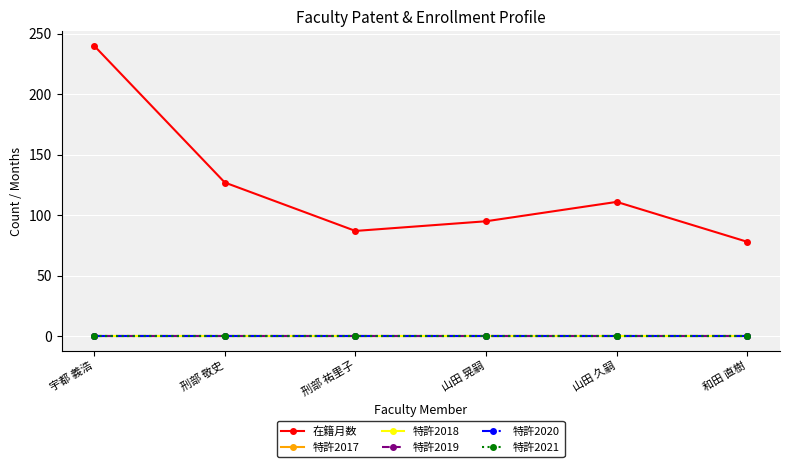

Rank the series at 山田 晃嗣 from highest to lowest value.

在籍月数, 特許2017, 特許2018, 特許2019, 特許2020, 特許2021